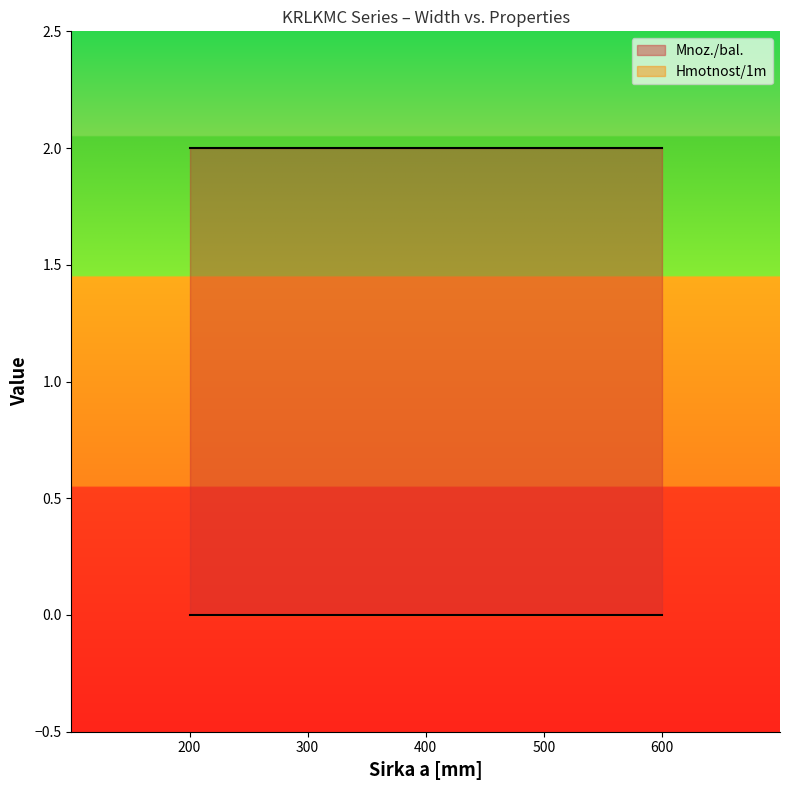

What value does the Mnoz./bal. series have at 600?

2